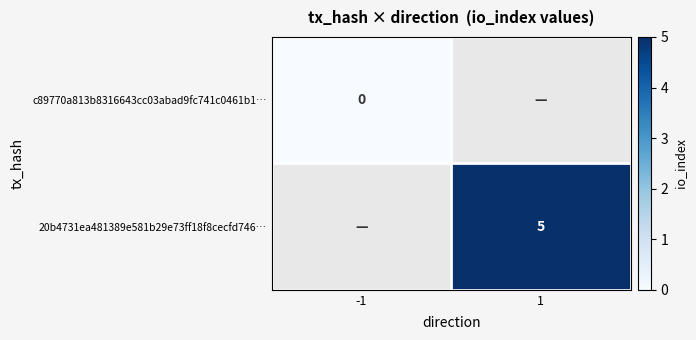

True or false: 20b4731ea481389e581b29e73ff18f8cecfd746… has a value of 5 at 1.

True